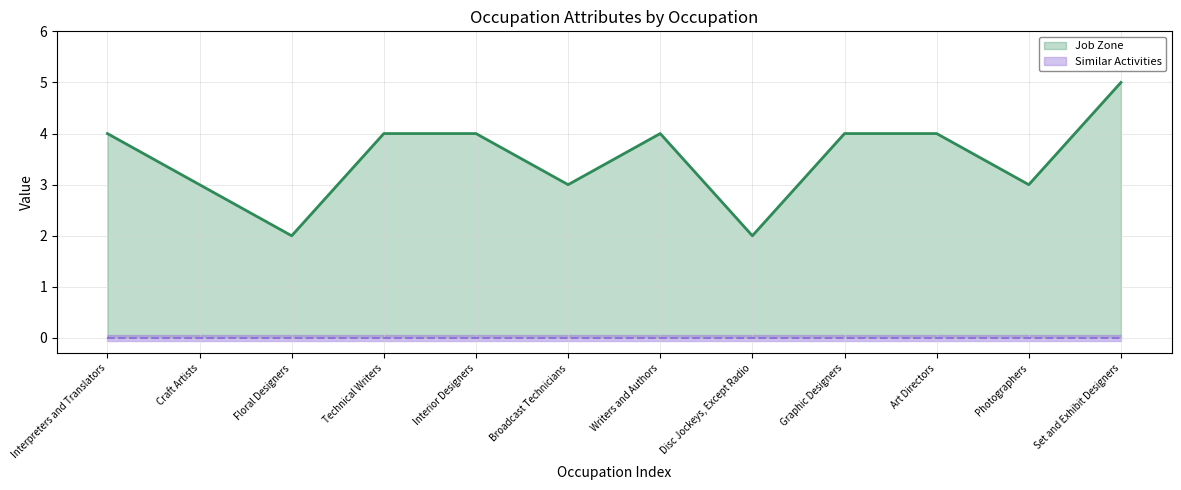

What is the sum of the Job Zone values at Set and Exhibit Designers and Interior Designers?

9